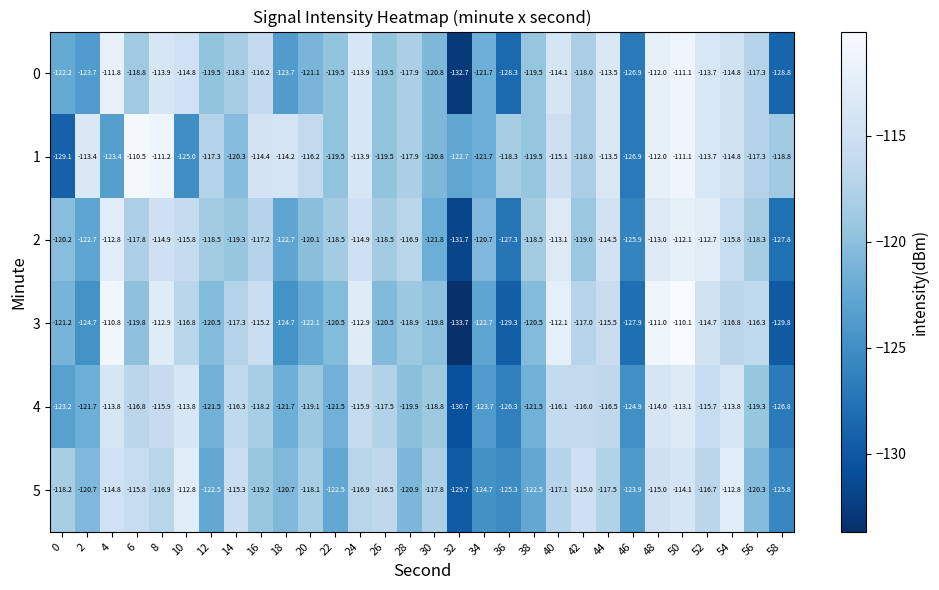

The 0 series shows -52.3 at 16. True or false?

False